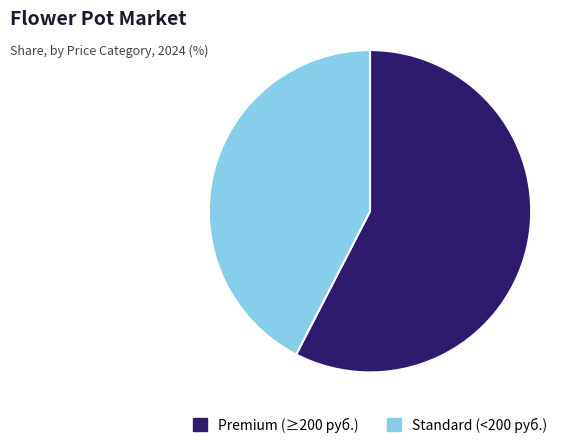

Count the number of slices in the pie.

2